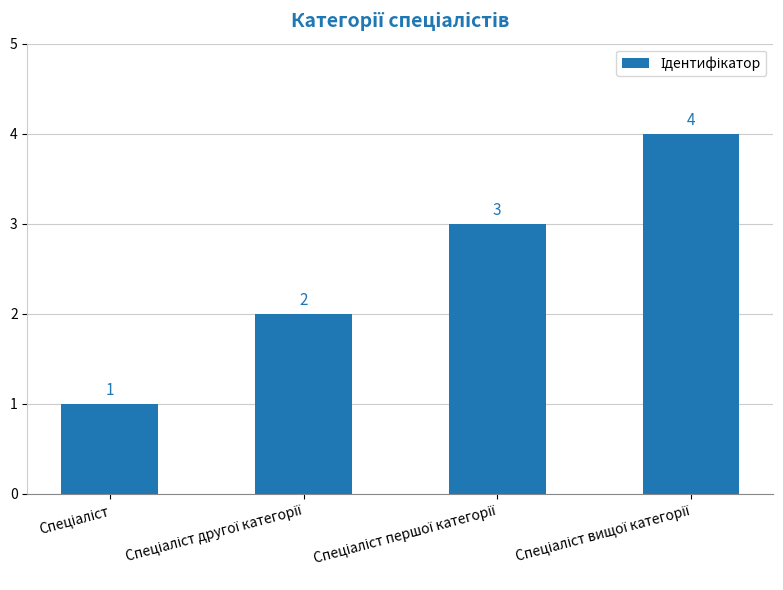

What is the difference between the maximum and minimum values?

3